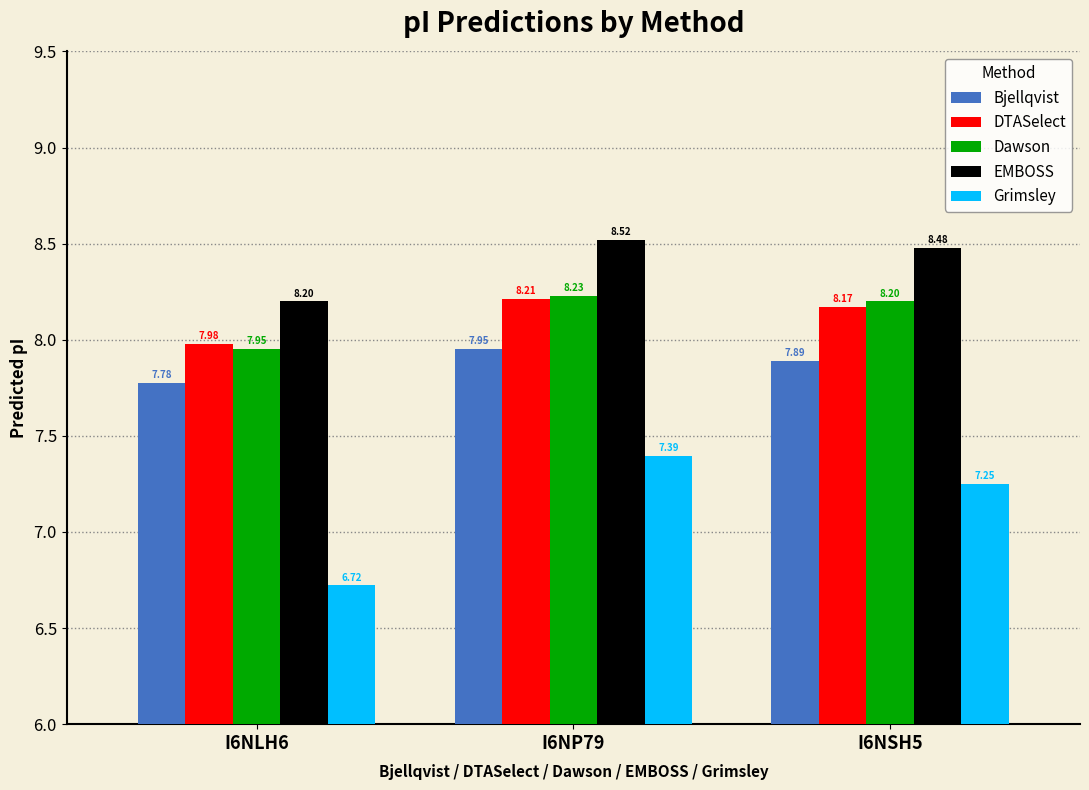

Where is Grimsley nearest to the value 7?

I6NSH5